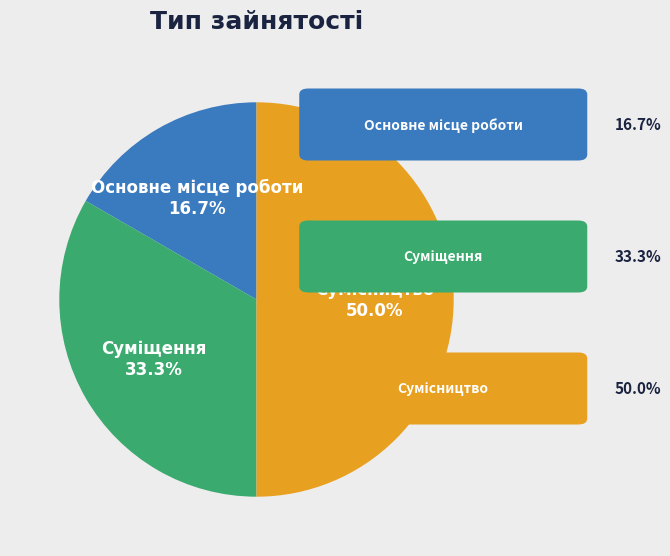

True or false: Сумісництво accounts for 40% of the total.

False